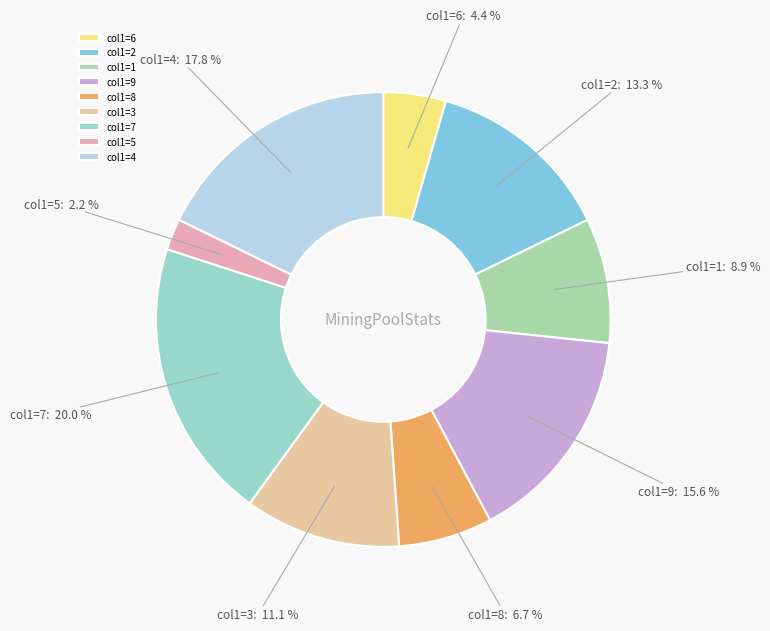

What is the largest slice in the pie chart?

col1=7